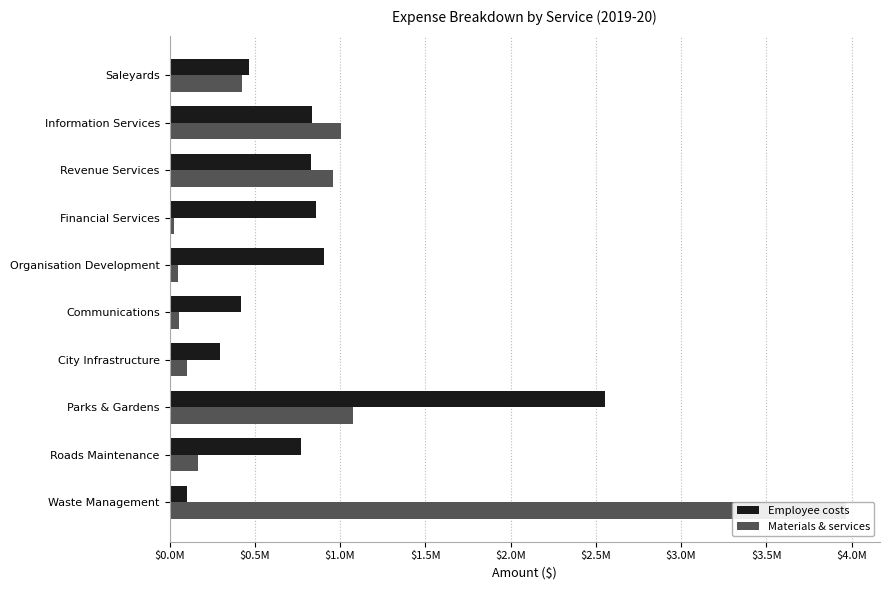

What are all the series names shown in the legend?

Employee costs, Materials & services